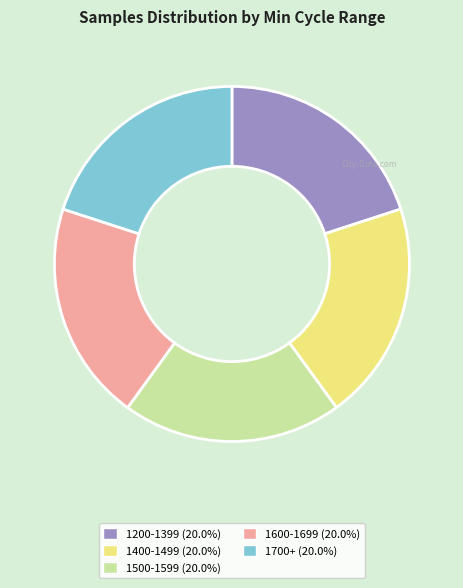

Does any single category account for the majority?

No